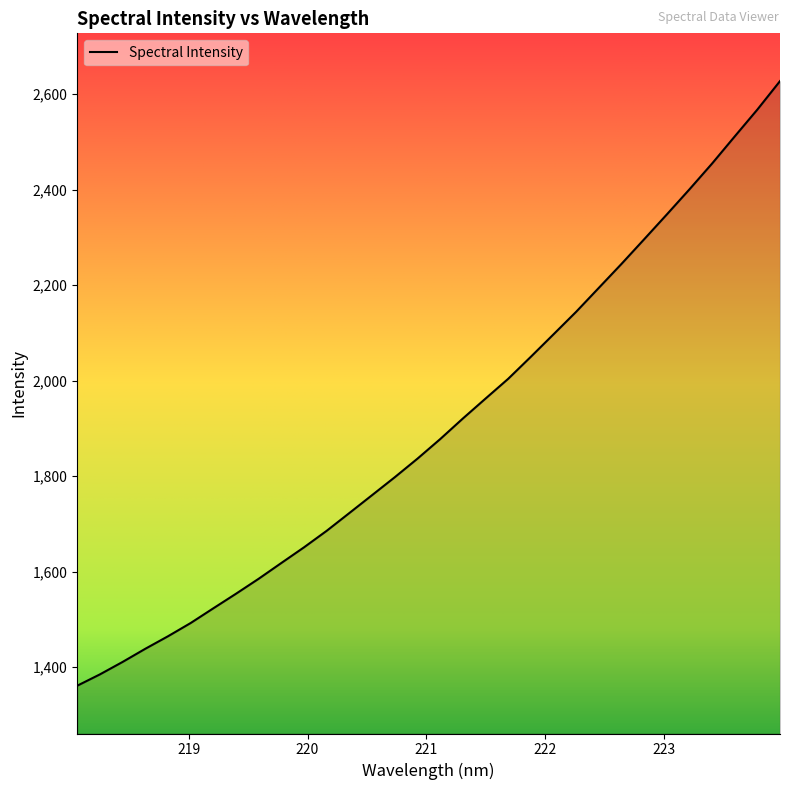

What is the difference between the maximum and minimum values?

1266.0